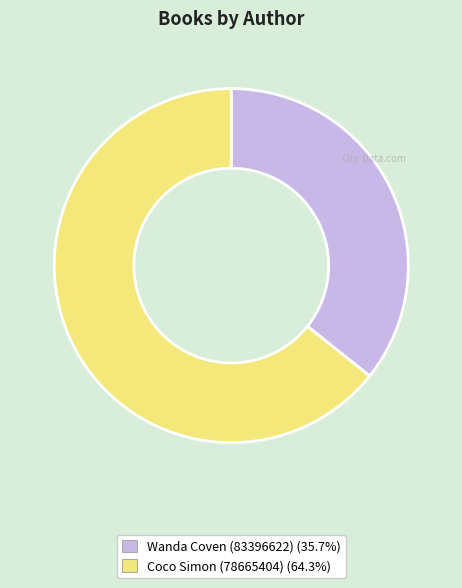

Combined, do Coco Simon (78665404) (64.3%) and Wanda Coven (83396622) (35.7%) account for over 50%?

Yes